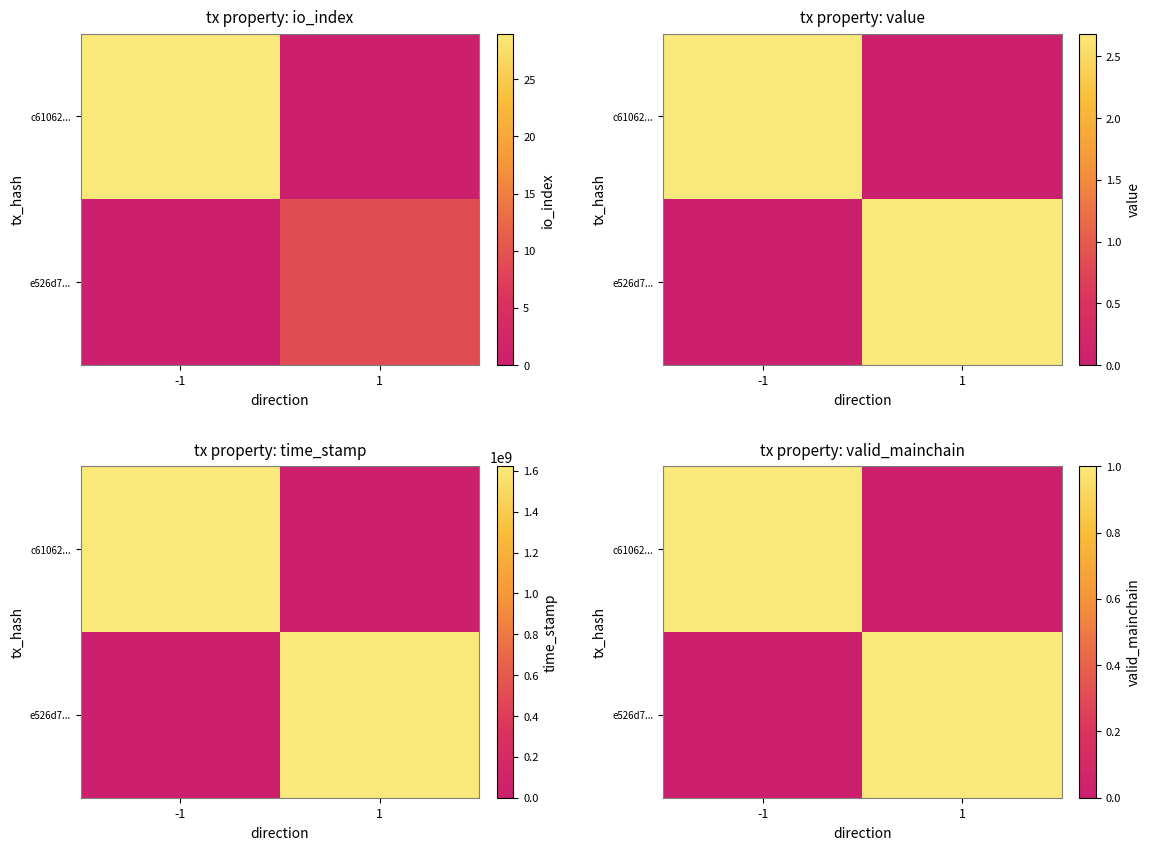

List the labels in order of c61062... value, largest first.

-1, 1